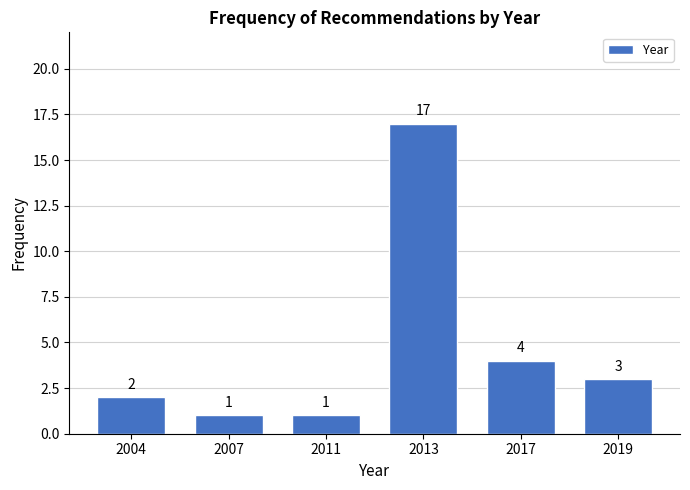

Reading right to left, what are all the values shown in this chart?

3	4	17	1	1	2